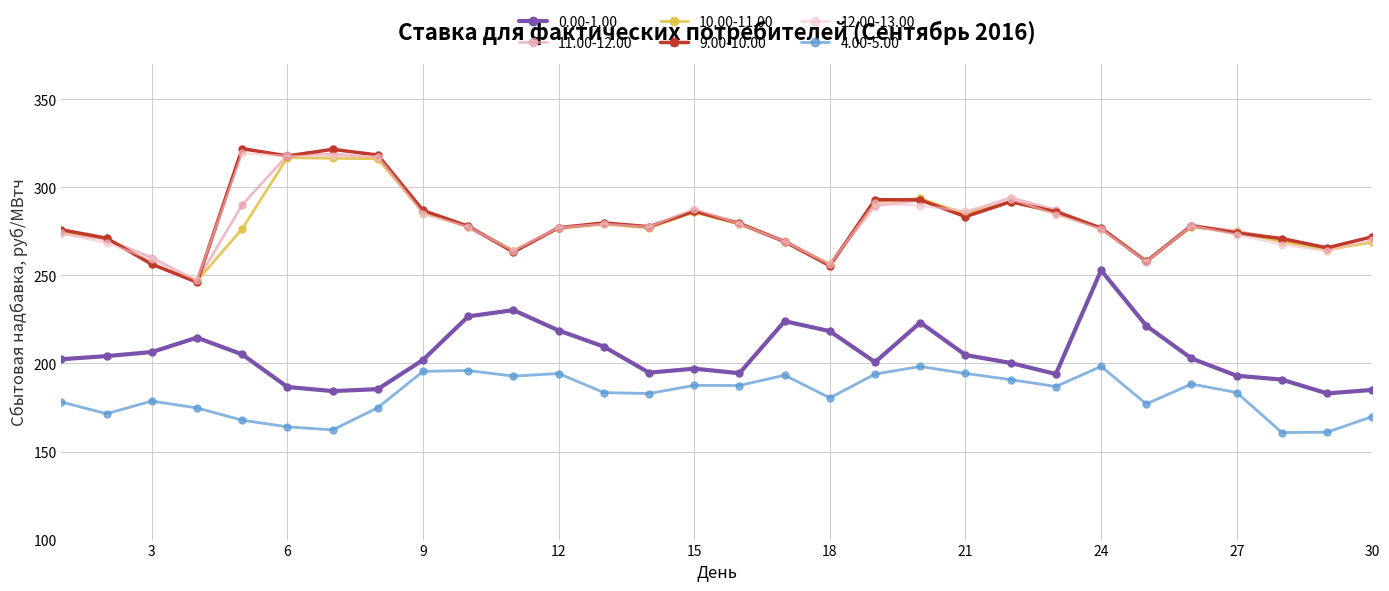

What is the value of the 12.00-13.00 point at the 1st from the left?

273.9